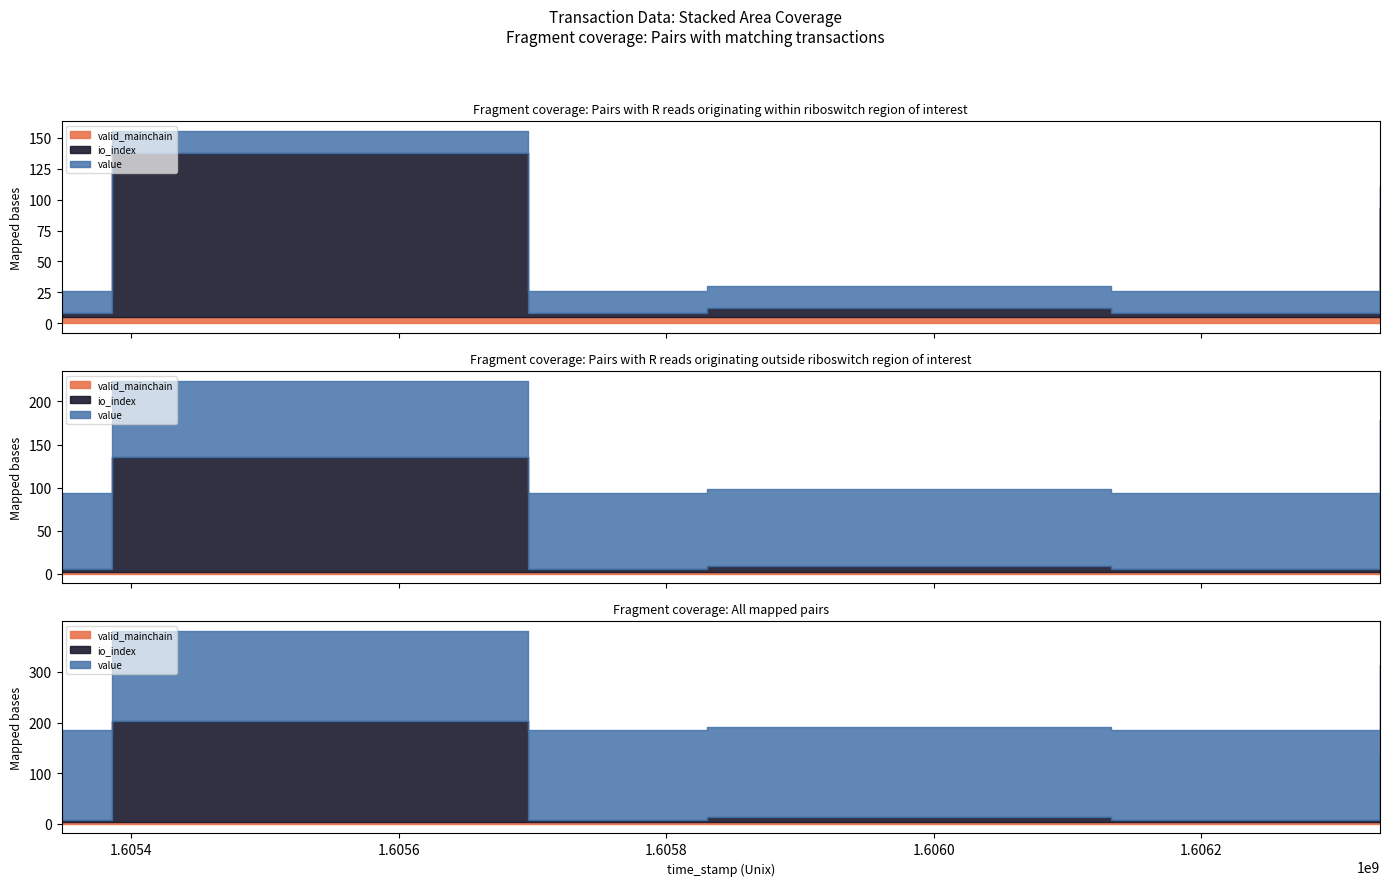

Which has a higher value, 1605385699 or 1606333496?

1605385699